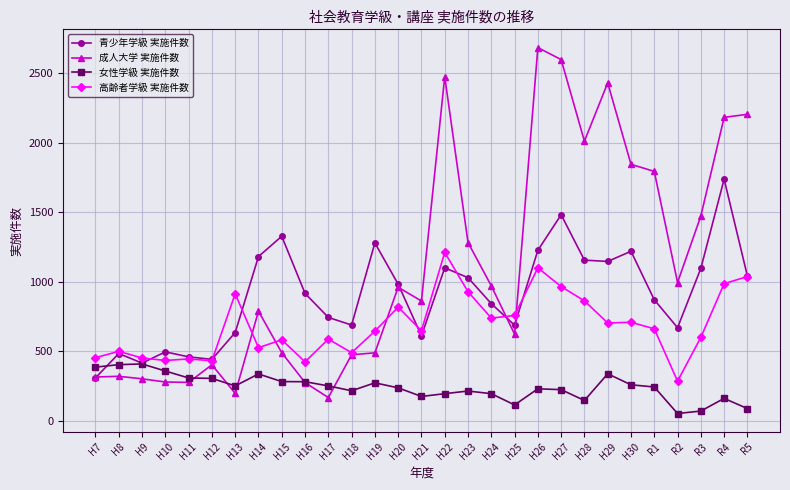

At which category does the chart reach its peak across all series?

H26